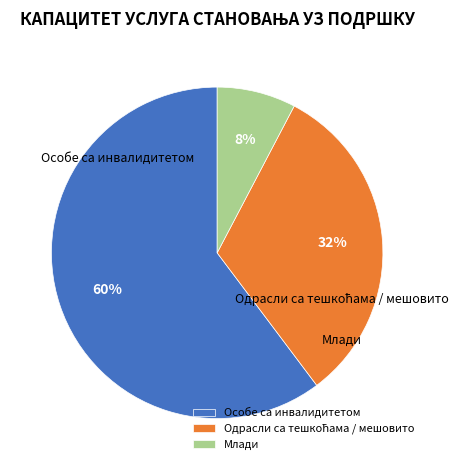

How many segments does this pie chart have?

3